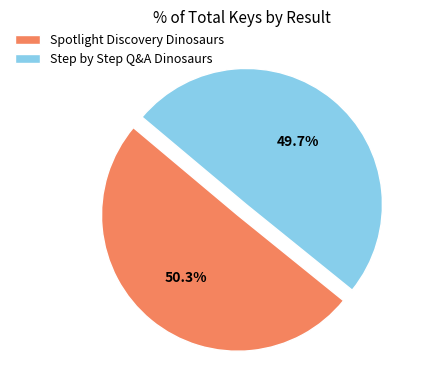

Rank the categories by value from lowest to highest.

Step by Step Q&A Dinosaurs, Spotlight Discovery Dinosaurs